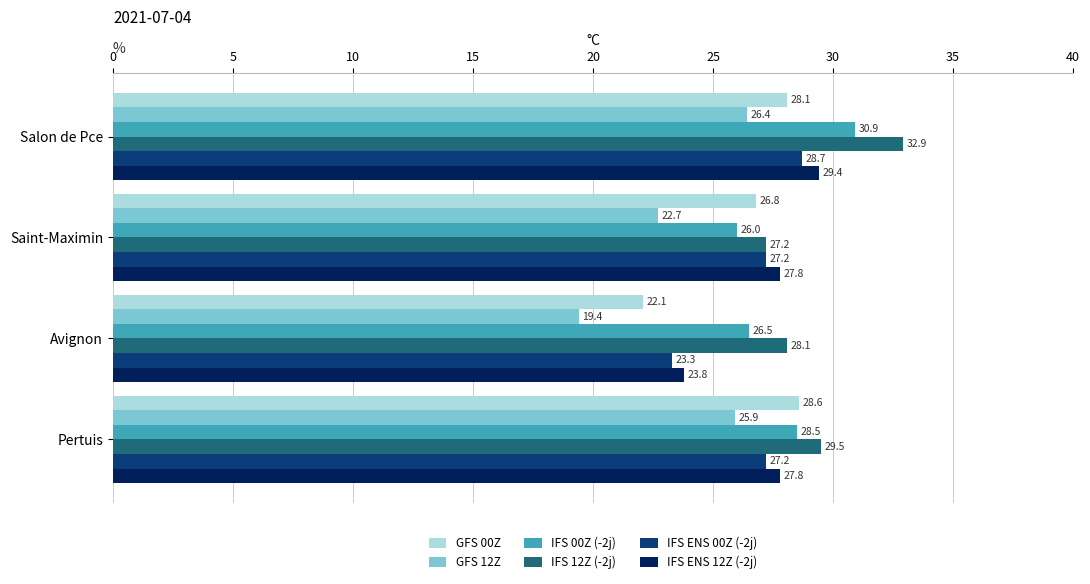

At which category is the sum across all series the highest?

Salon de Pce